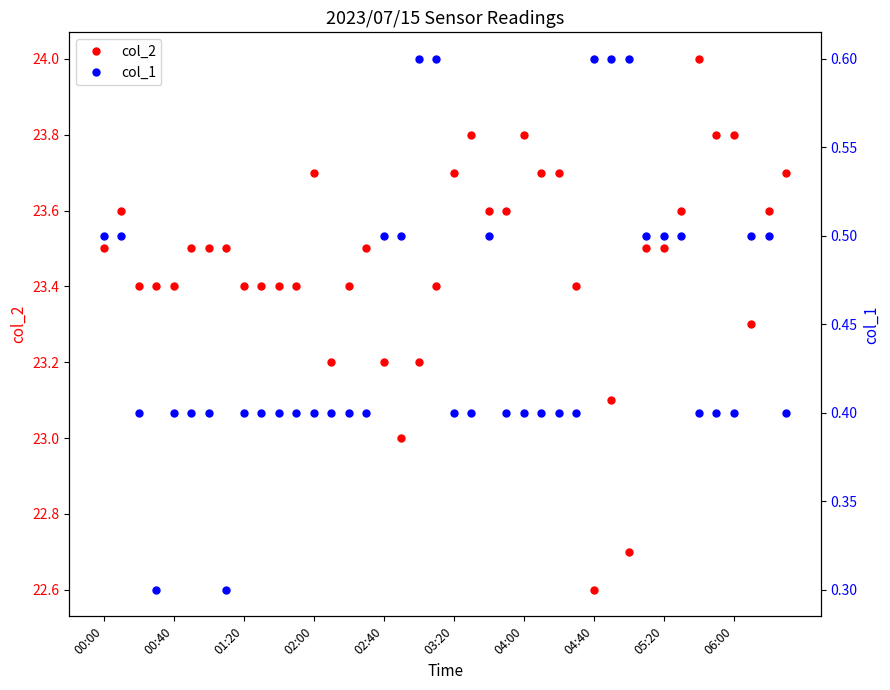

Which has a higher value, 13 or 38?

38